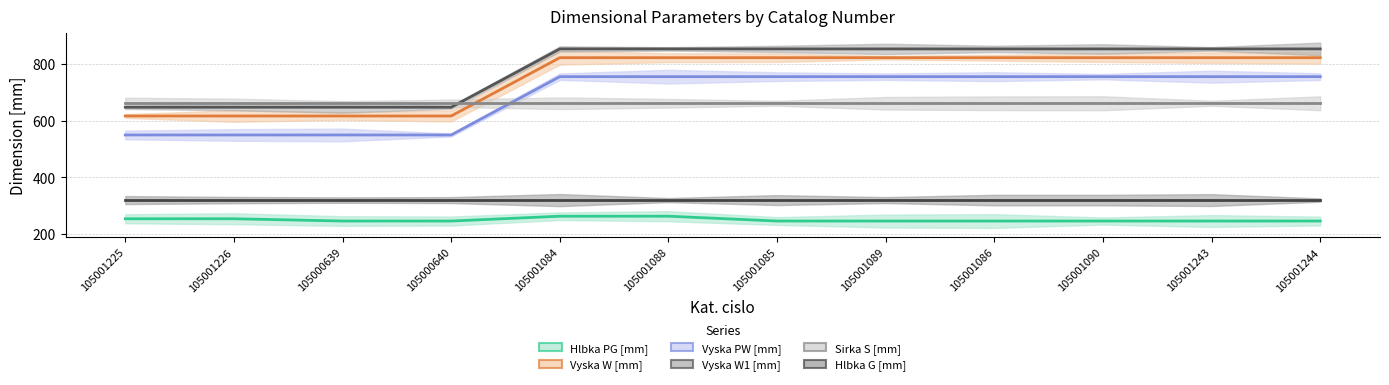

Which series has the widest spread of values?

Vyska W [mm]